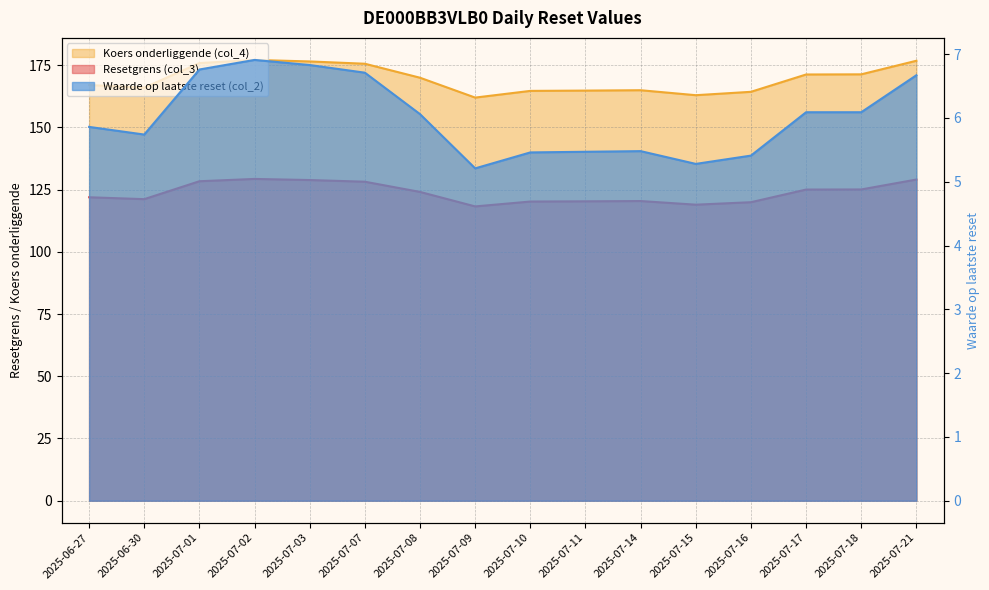

What is the value of the Resetgrens (col_3) point at the 13th from the left?

119.9